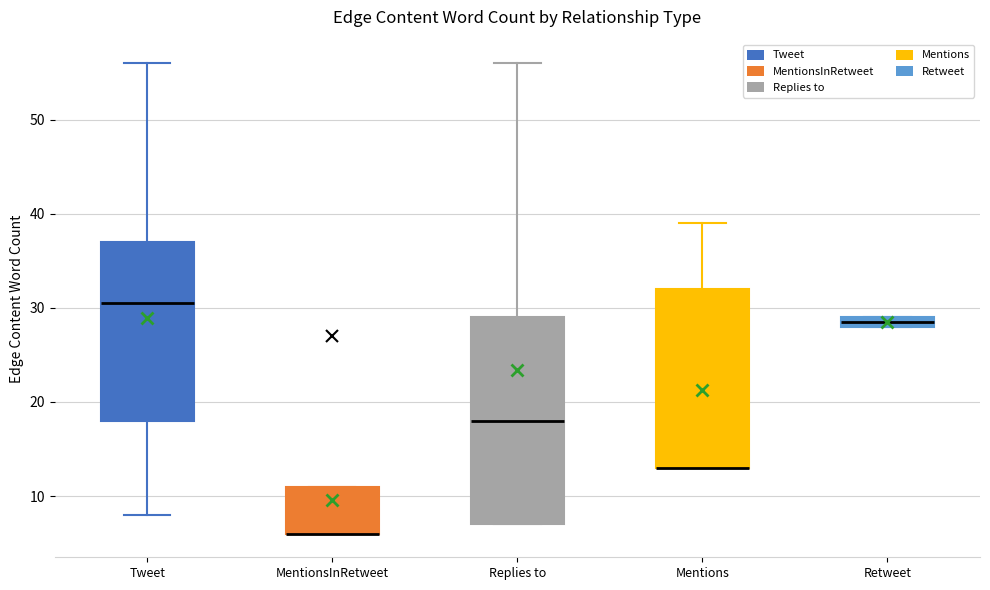

Which box is the tallest, from its lower edge to its upper edge?

Replies to